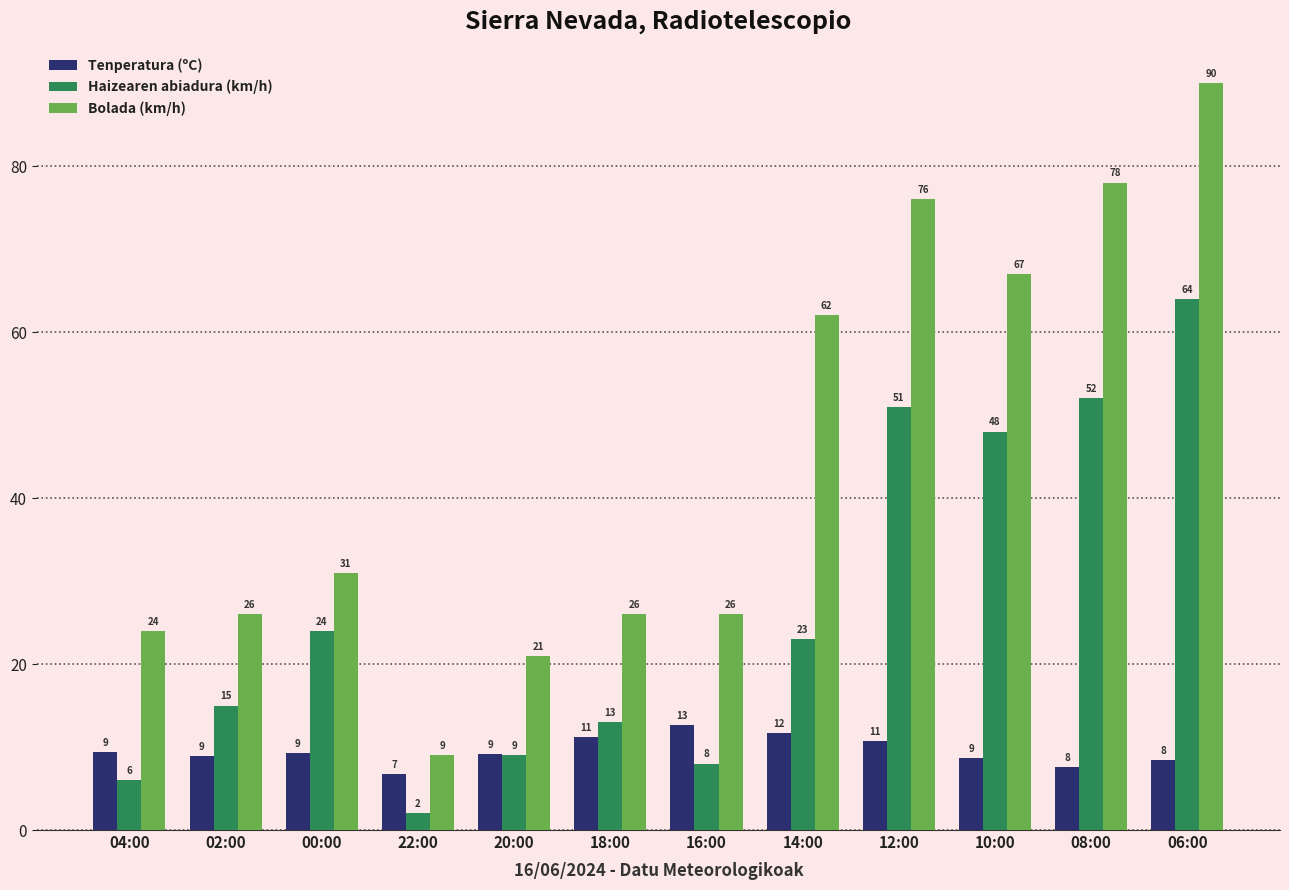

Rank the series by their average value, from lowest to highest.

Tenperatura (ºC), Haizearen abiadura (km/h), Bolada (km/h)